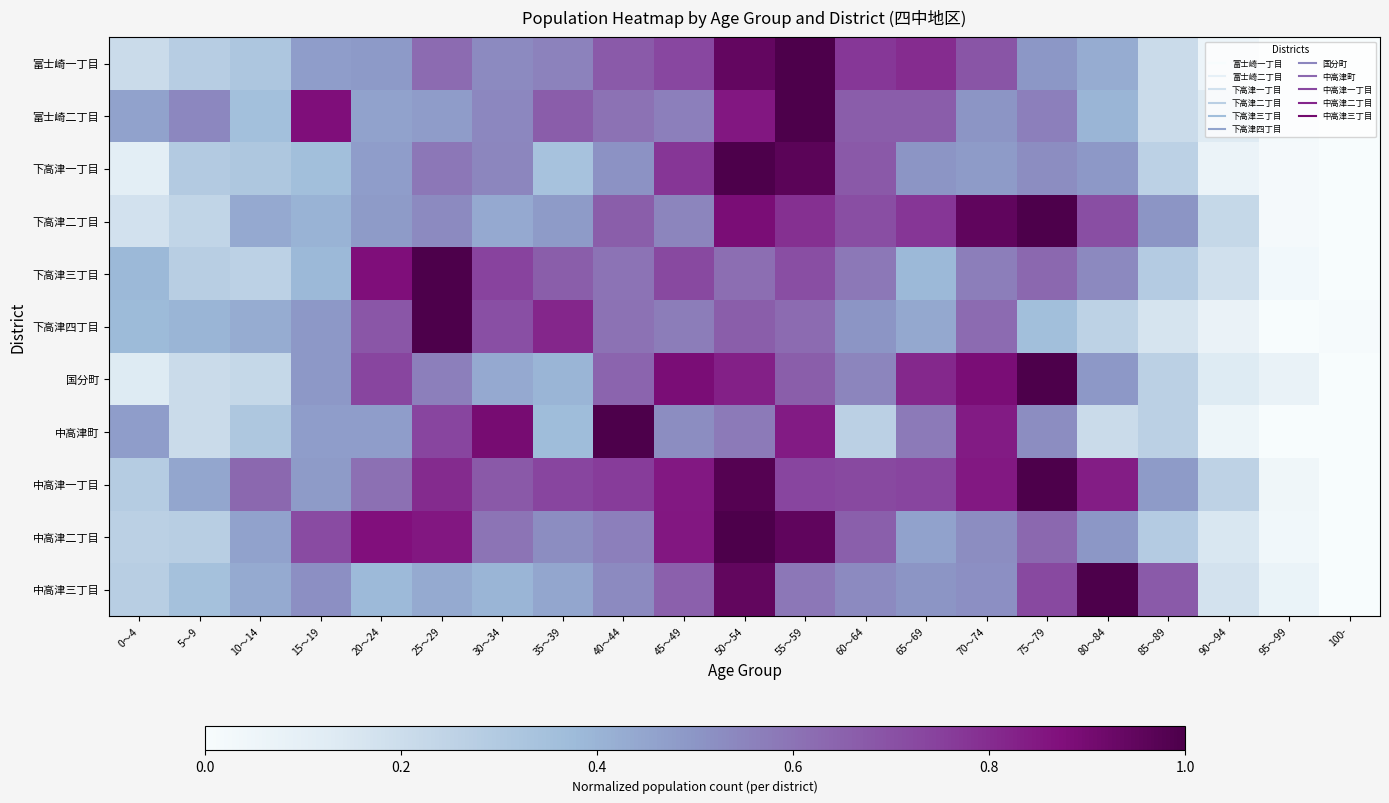

At how many categories does at least one series exceed 0?

21